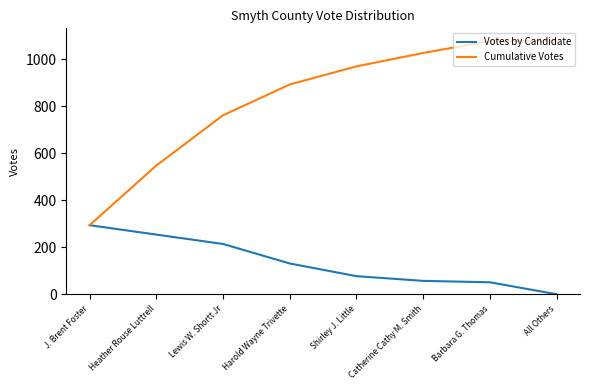

What is the difference between the second highest and second lowest values in the Cumulative Votes series?

530